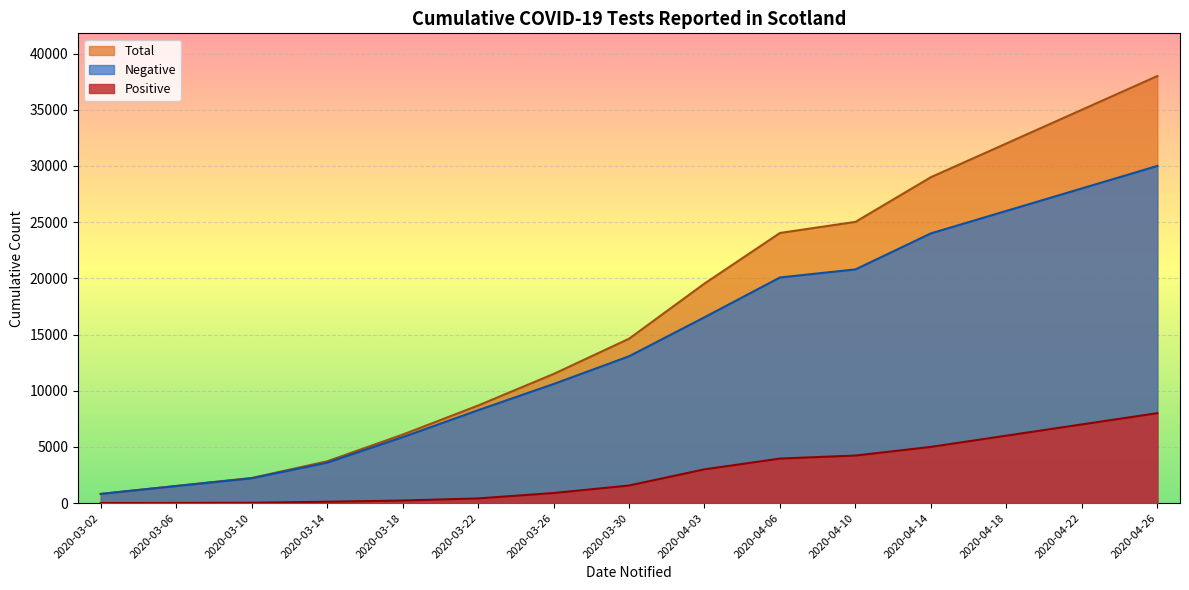

True or false: Negative and Total Tested cross at least once.

False